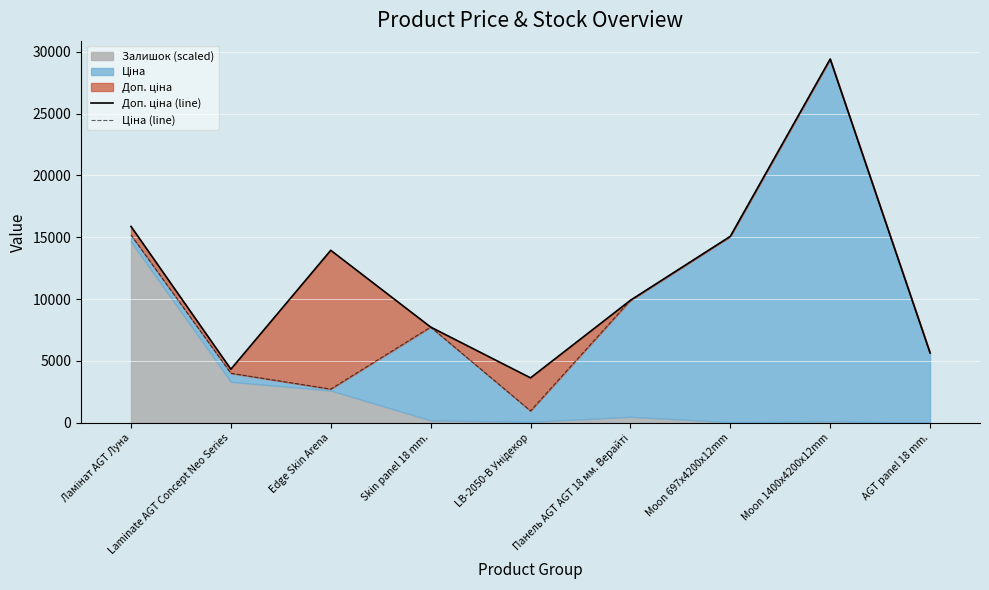

What is the difference between the maximum and minimum values in the Доп. ціна (line) series?

25775.3